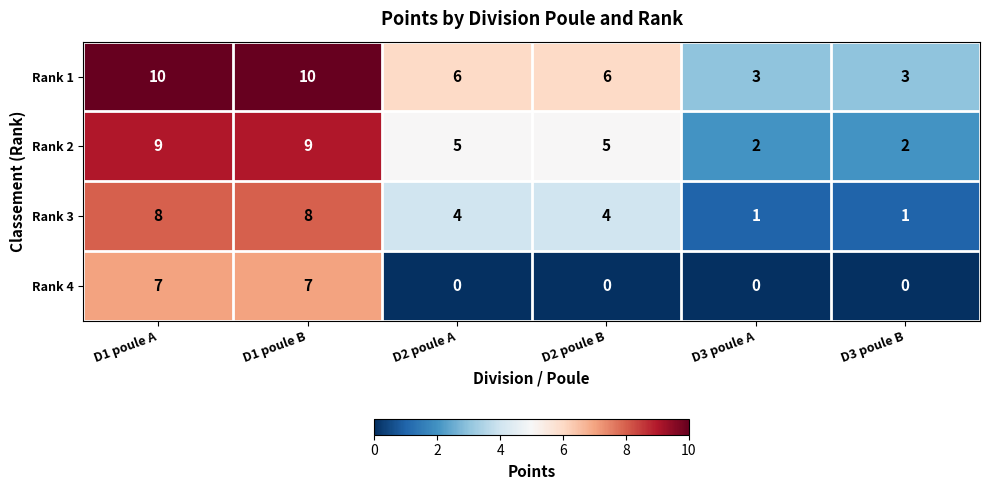

How many Rank 2 values are between 2 and 9?

6